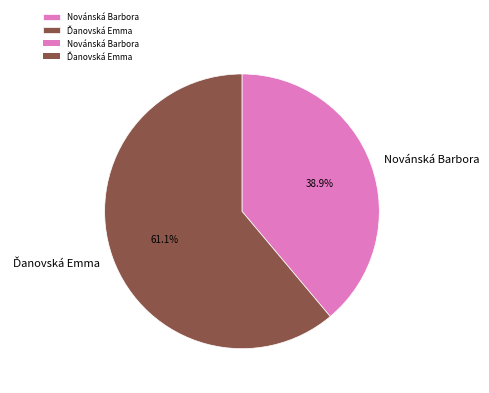

Which category has the smallest portion of the pie?

Novánská Barbora